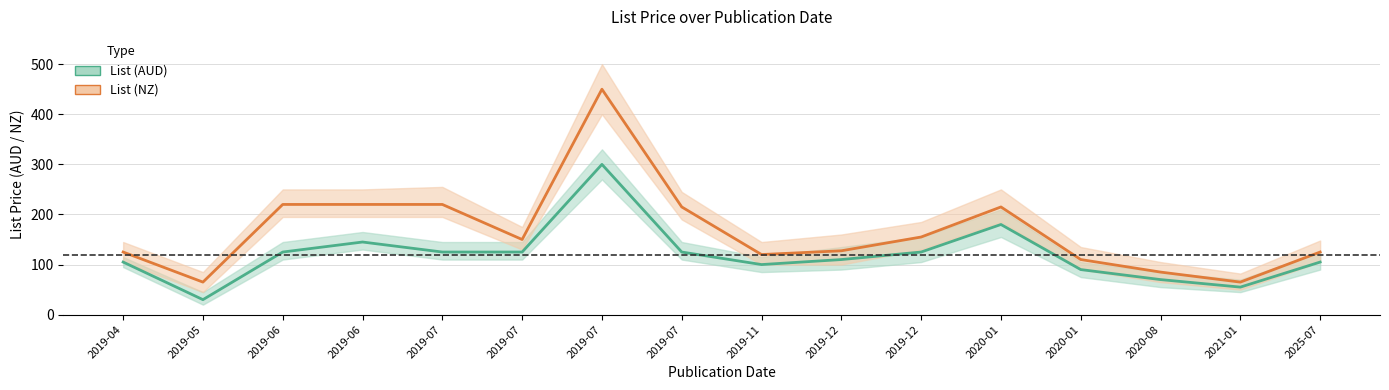

The value of List (AUD) at 2019-07 is 125.0. True or false?

True